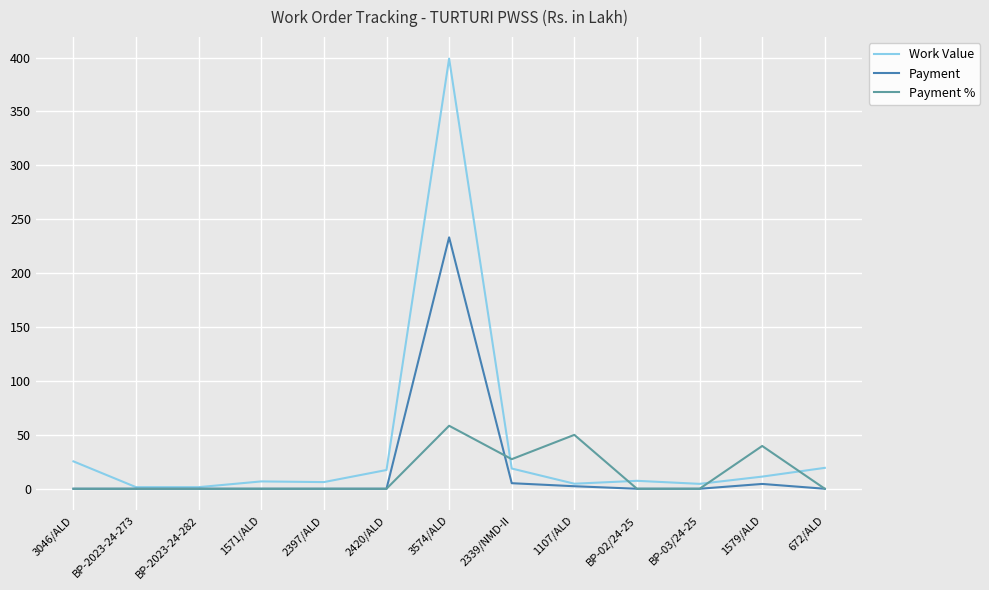

At which label does Work Value first exceed 7?

3046/ALD